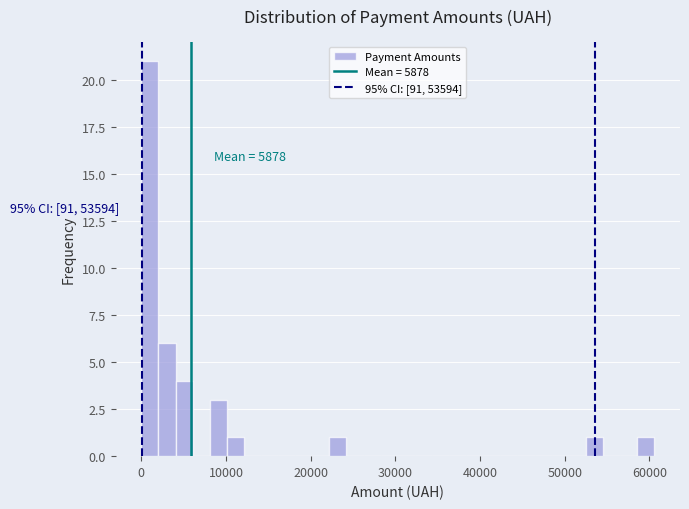

Around what value on the x-axis is the tallest bar? Give the approximate position of its centre, as read against the axis.

1000